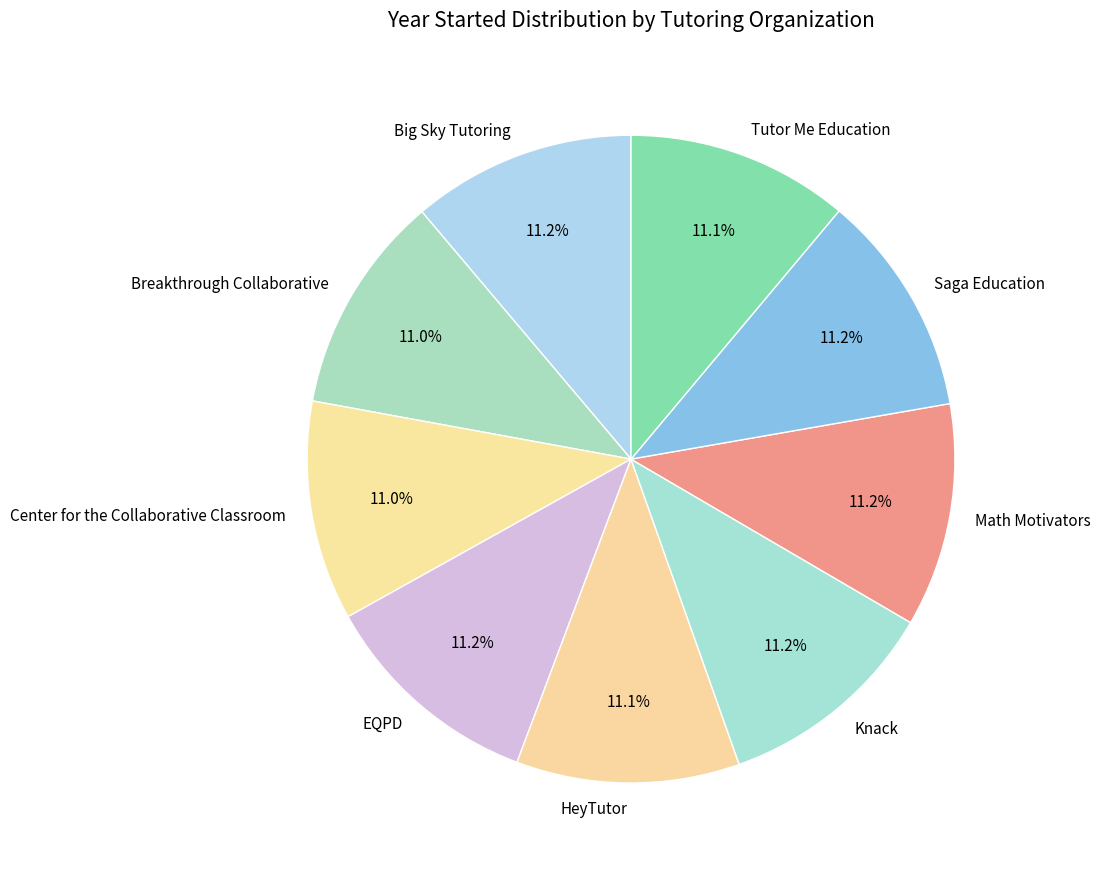

The Math Motivators slice represents 11% of the pie. True or false?

True